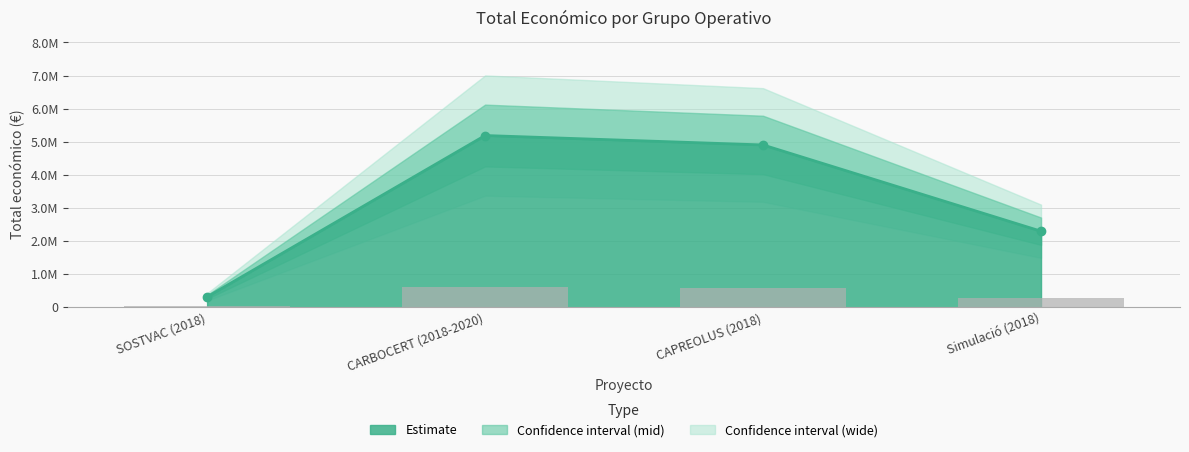

What is the maximum value shown in the chart?

5187255